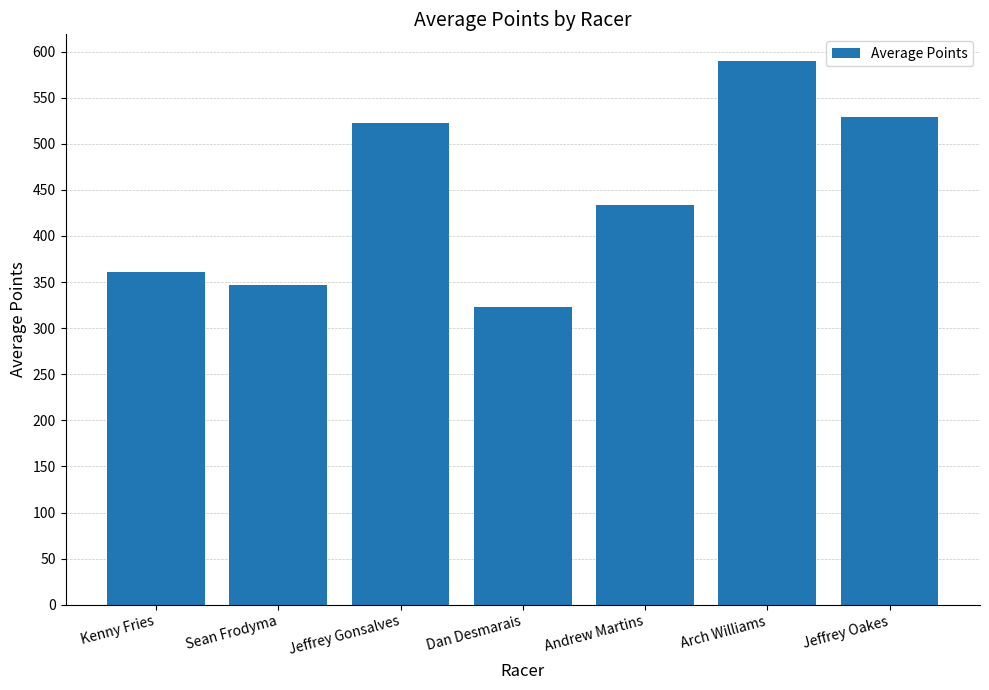

List the labels in order of value, smallest first.

Dan Desmarais, Sean Frodyma, Kenny Fries, Andrew Martins, Jeffrey Gonsalves, Jeffrey Oakes, Arch Williams